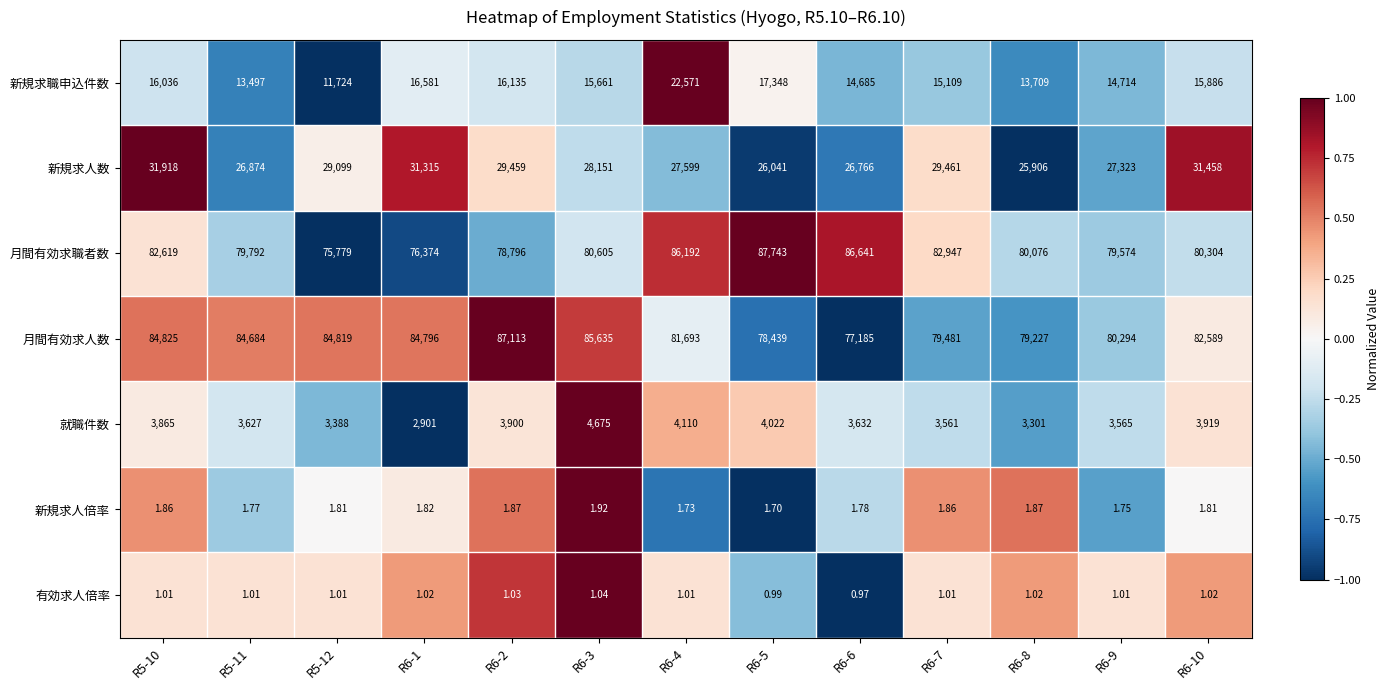

Between R6-4 and R6-5, which series saw the biggest shift?

新規求職申込件数